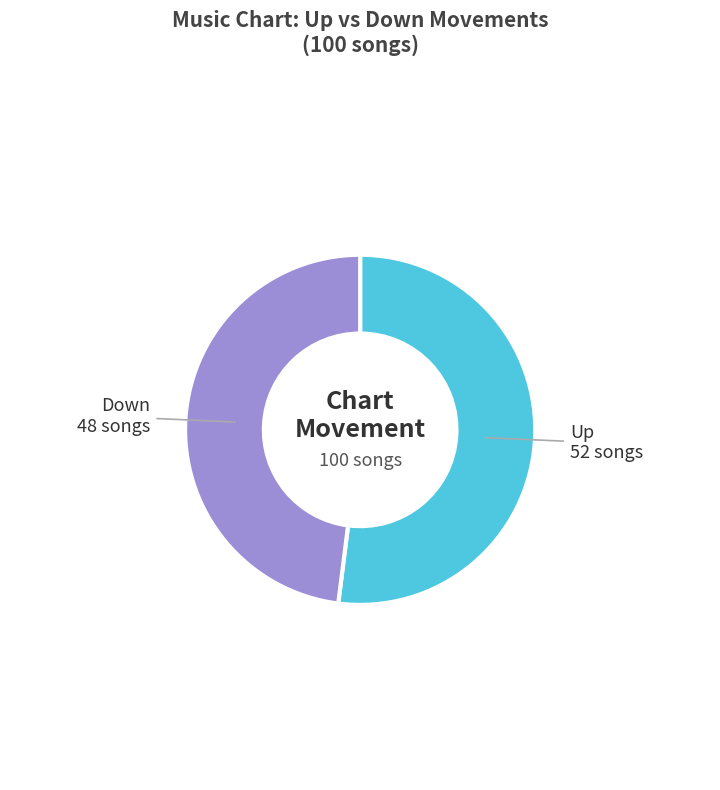

Does any single category account for the majority?

Yes